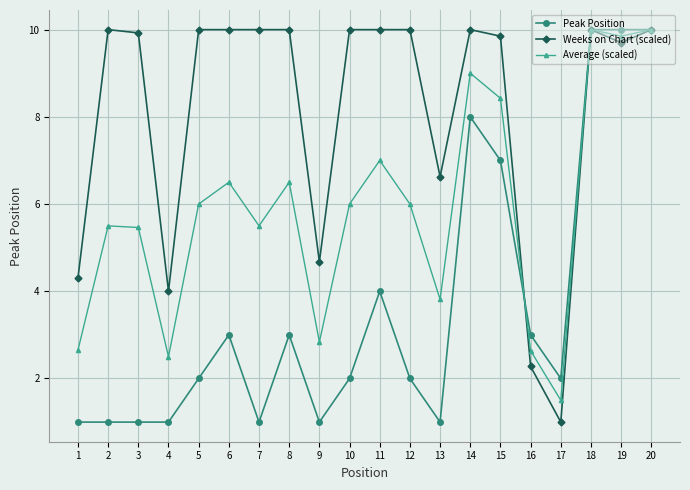

How many series are shown in this chart?

3